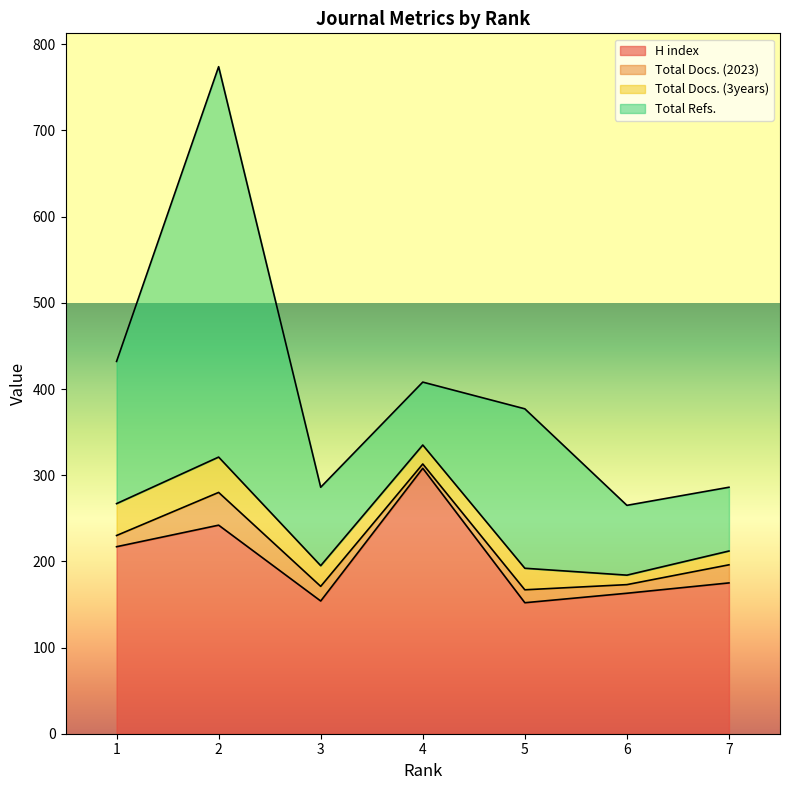

What are all the series names shown in the legend?

H index, Total Docs. (2023), Total Docs. (3years), Total Refs.